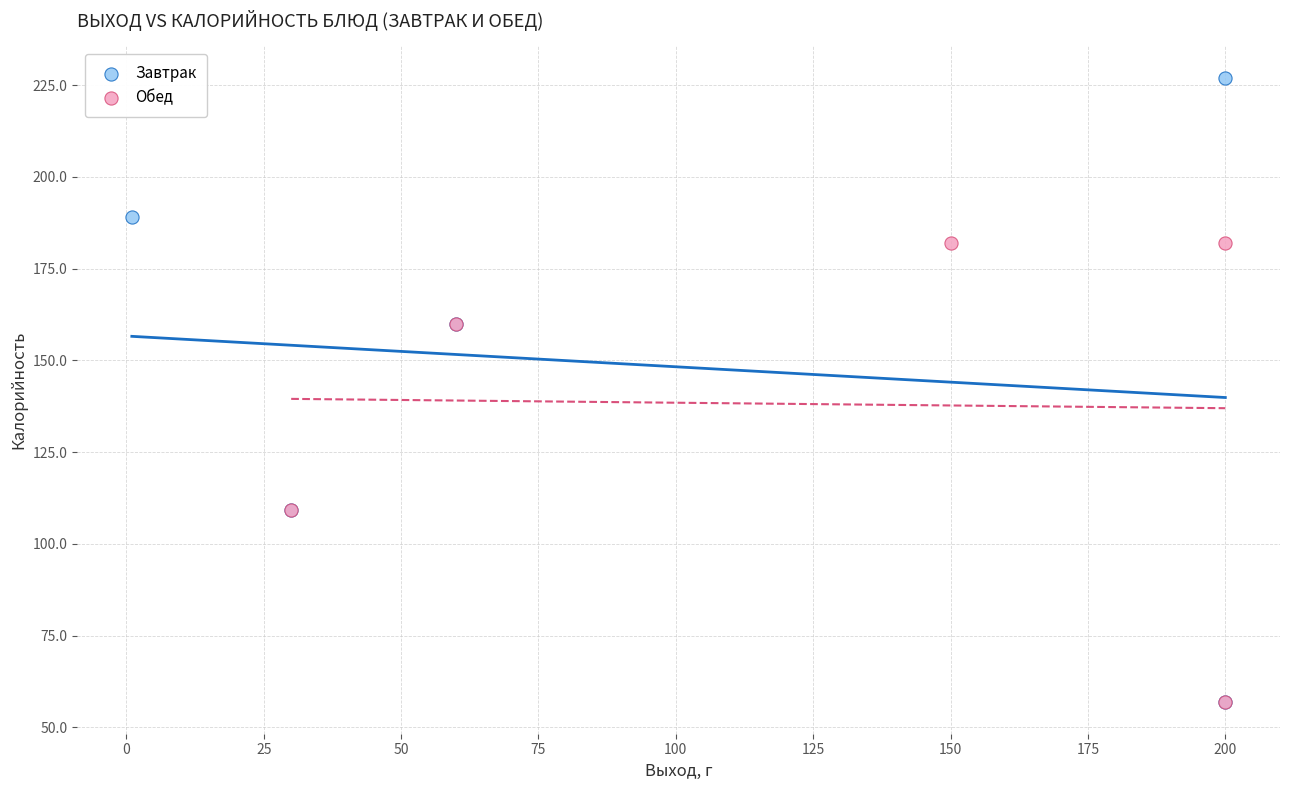

Which series reaches the maximum Y coordinate?

Завтрак